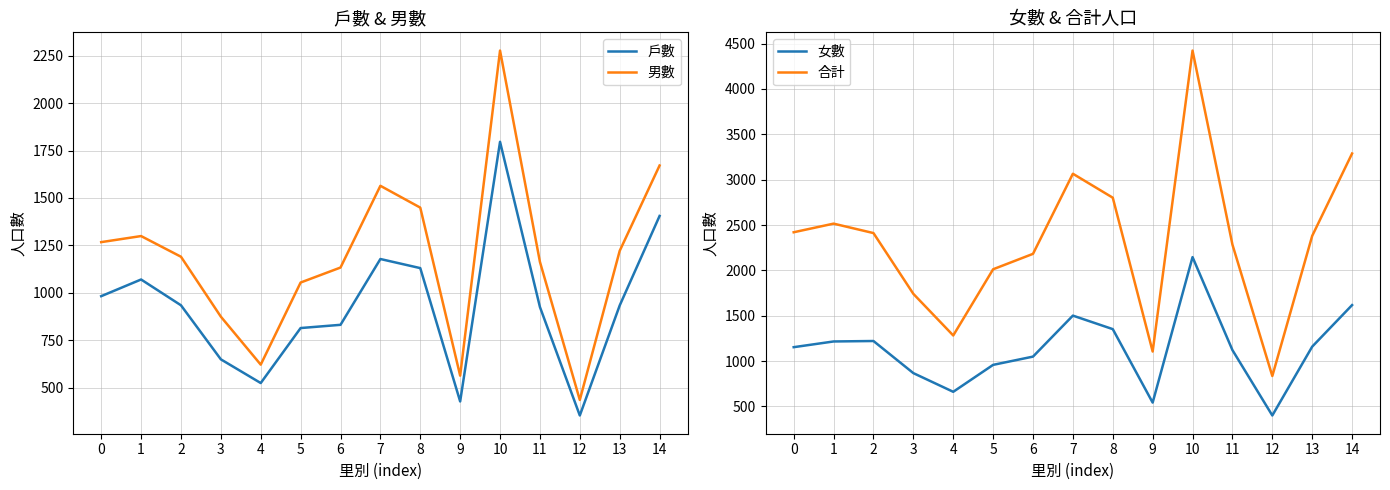

Rank the series at 10 from lowest to highest value.

戶數, 女數, 男數, 合計